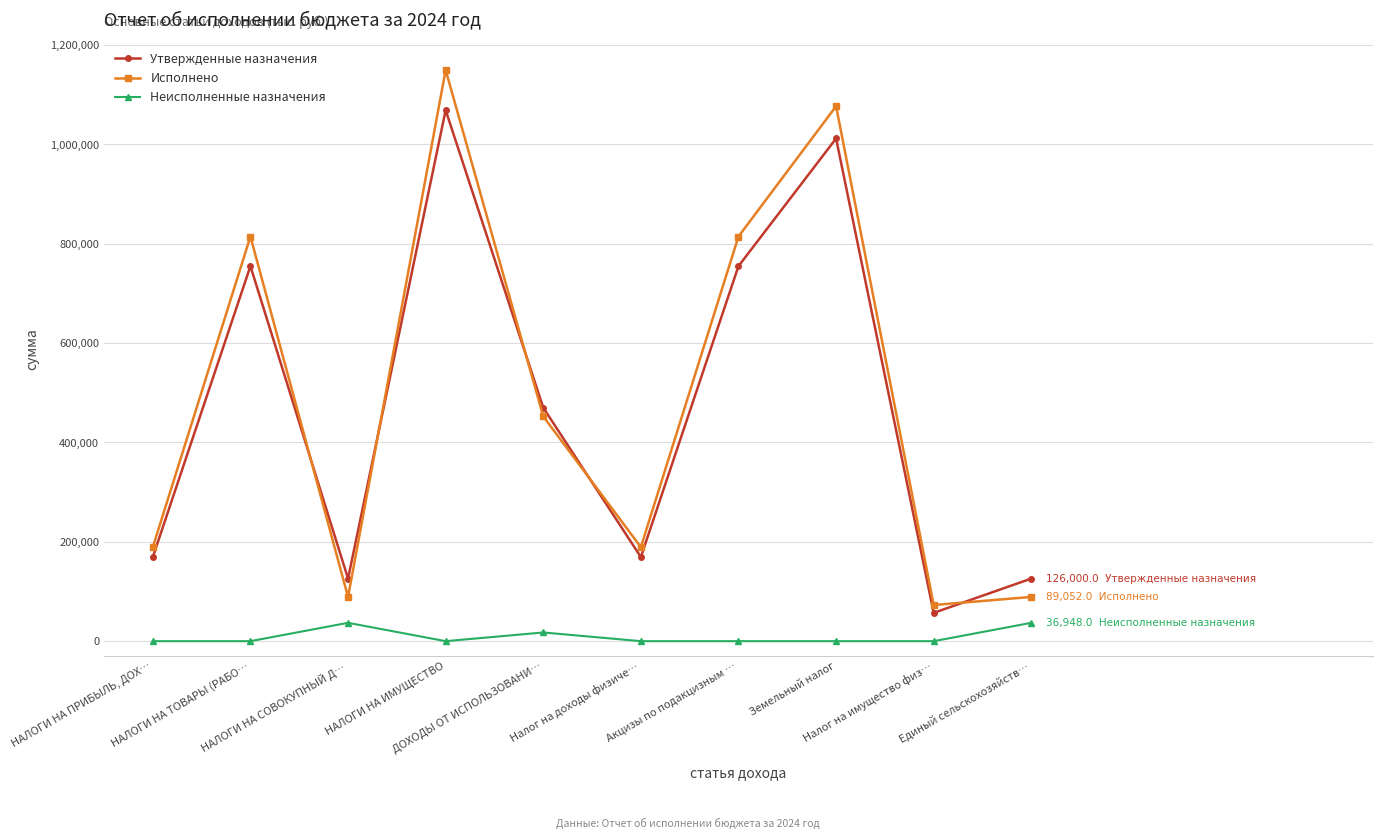

What is the maximum value for Утвержденные назначения?

1069000.0